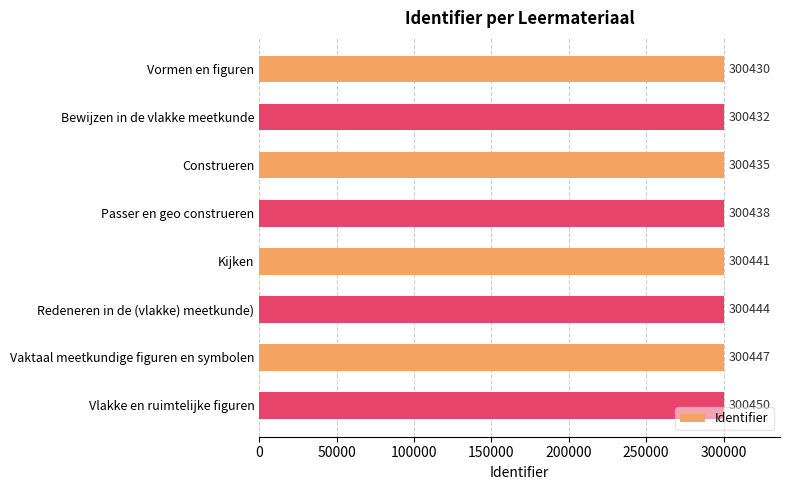

How many categories are shown in the chart?

8